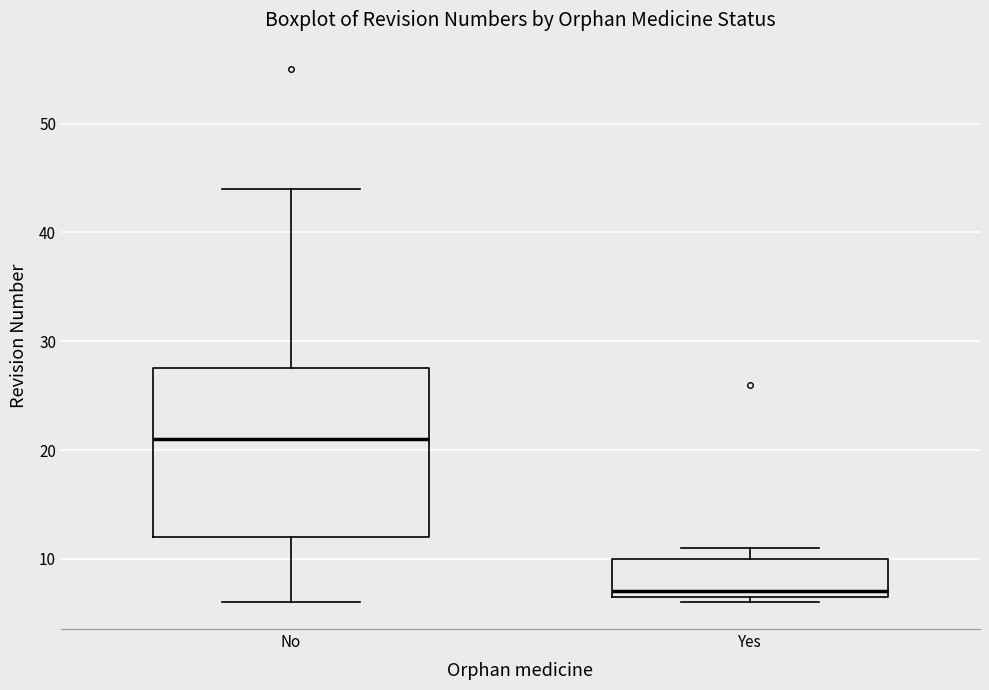

Where is the lower edge of the box for Yes on the y-axis? The values are not printed on the chart, so give them approximately, as read against the axis.

7